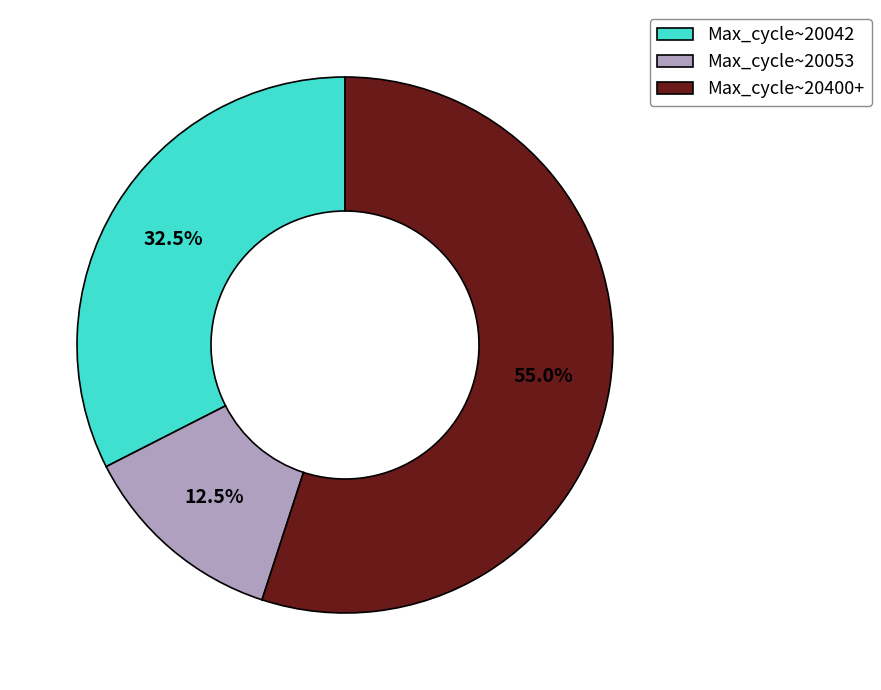

What is the ratio of the value at Max_cycle~20042 to the value at Max_cycle~20053?

2.6